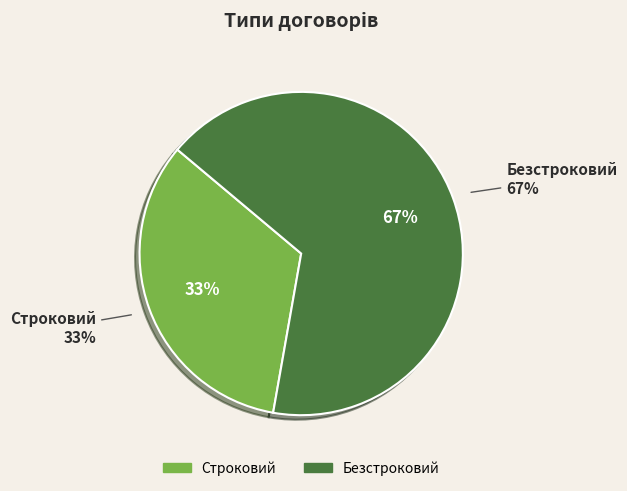

Is it true that Строковий is 43% of the pie?

False